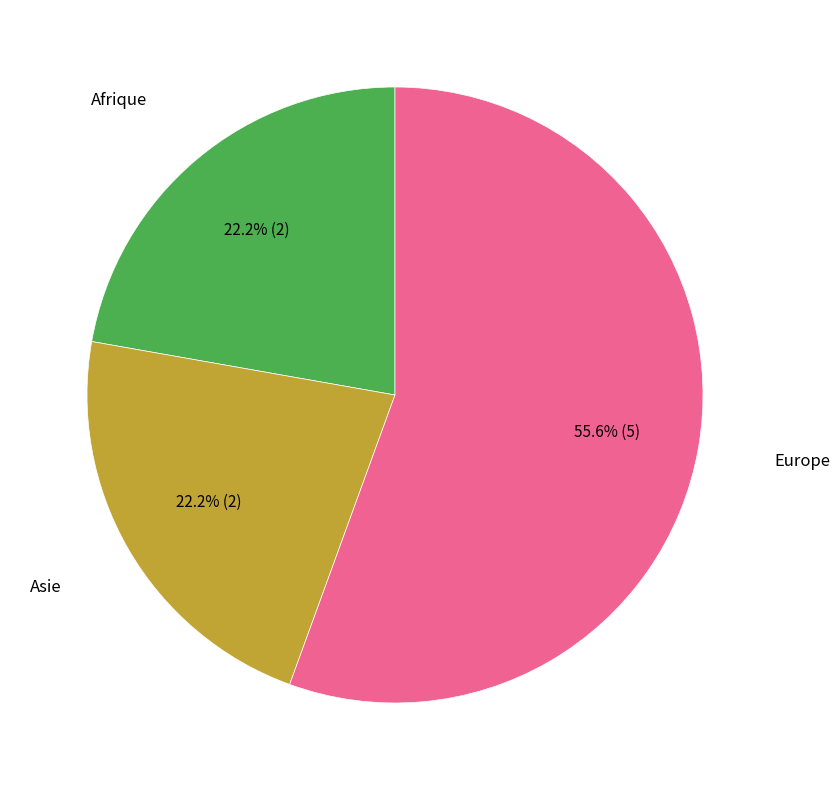

How many slices are in this pie chart?

3